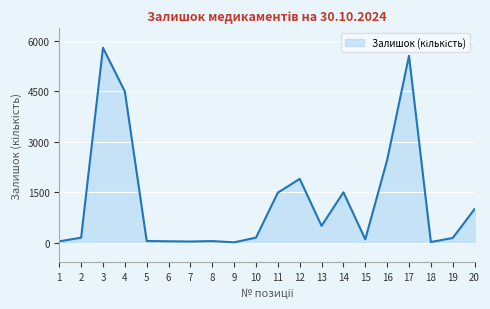

The value at 3 is 5800. True or false?

True